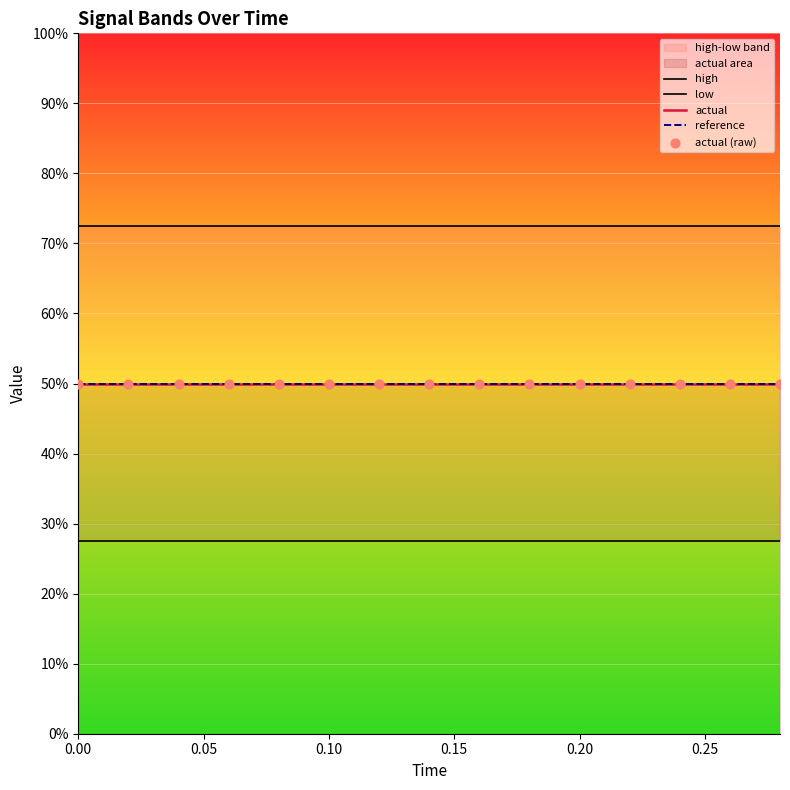

Which series contains the highest Y value?

high